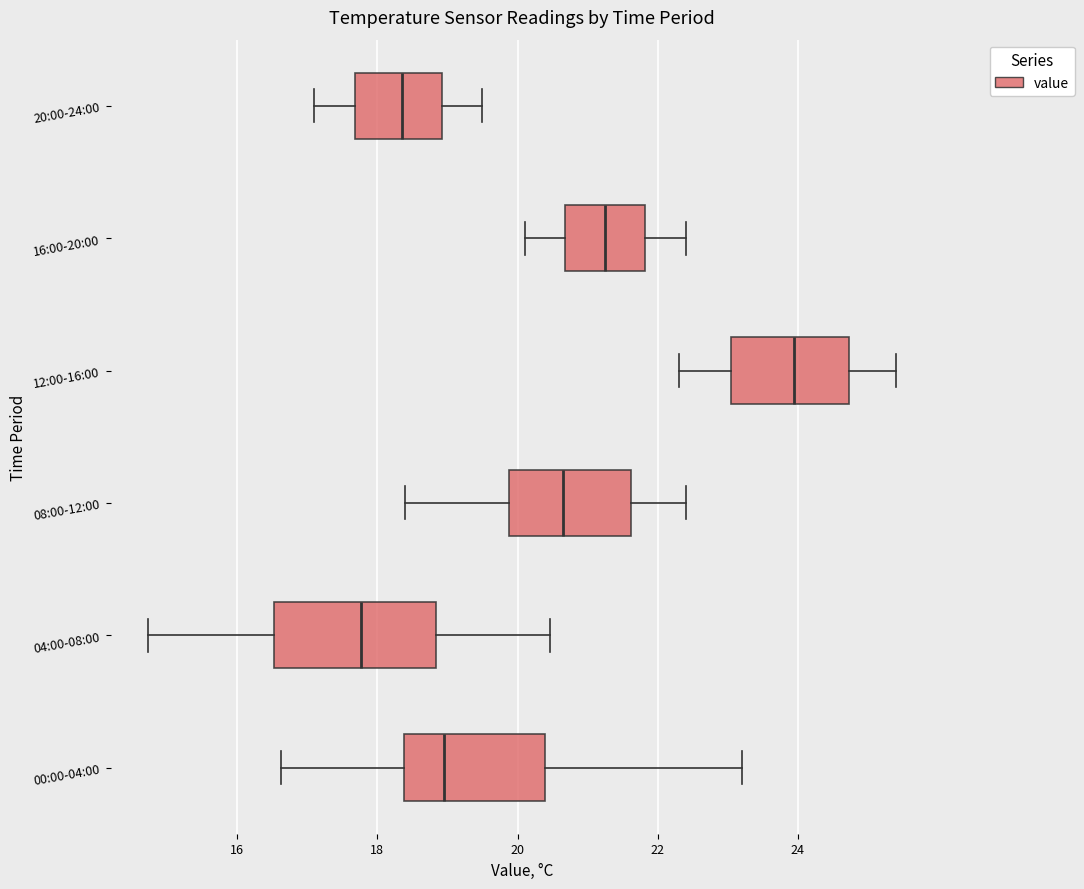

Comparing the boxes themselves (not the whiskers), which one is the widest?

04:00-08:00